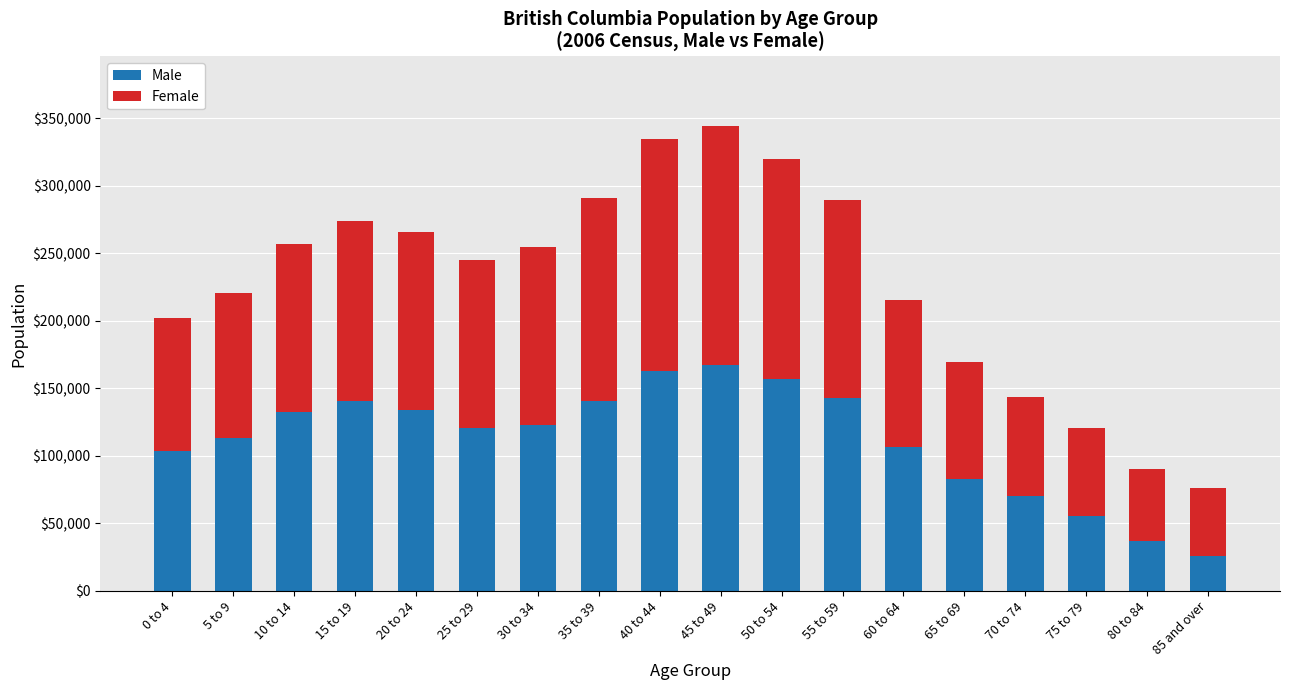

What is the difference between the Male values at 75 to 79 and 40 to 44?

107035